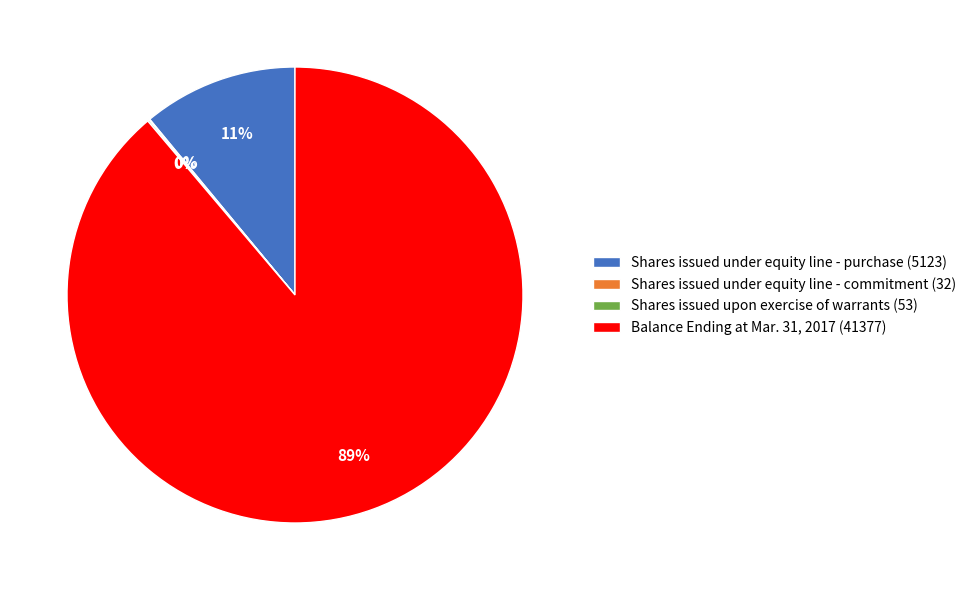

The Shares issued under equity line - purchase (5123) slice represents 11% of the pie. True or false?

True